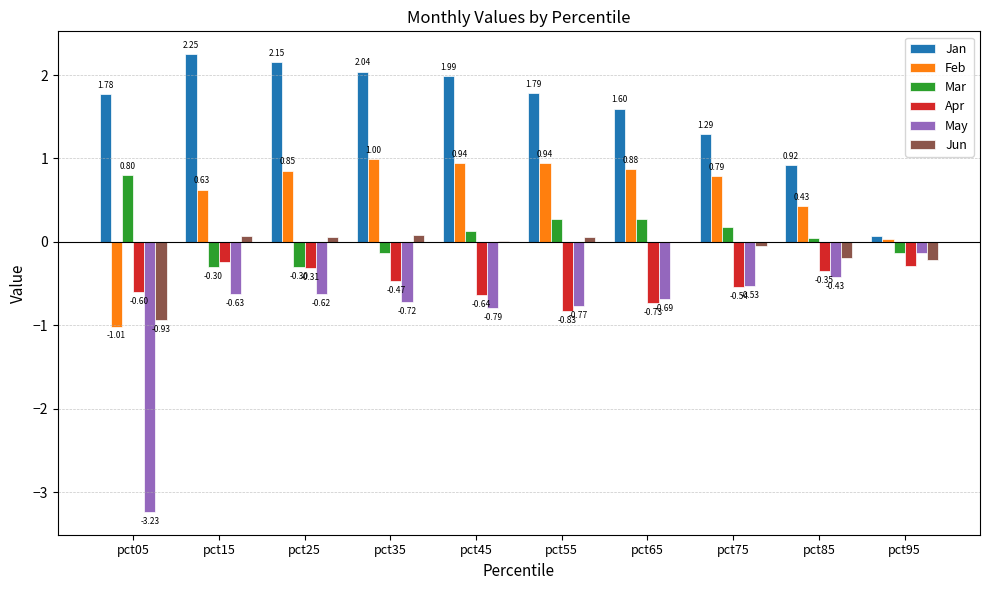

Which series has the largest total across all categories?

Jan